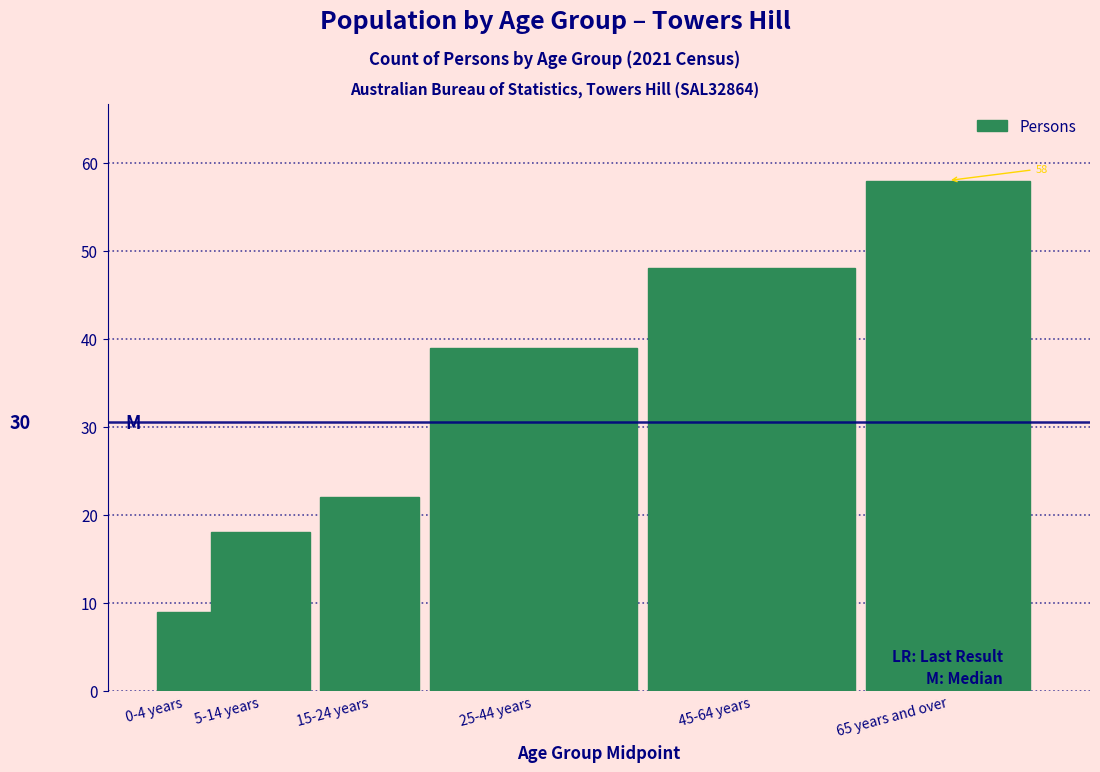

Reading left to right, what are all the values shown in this chart?

9	18	22	39	48	58